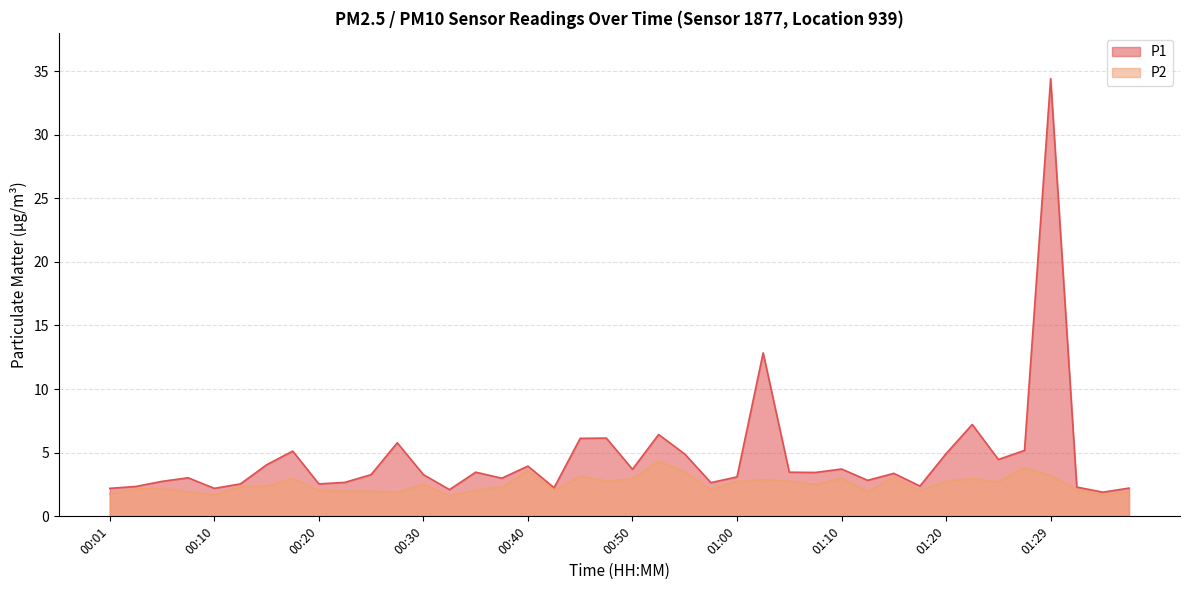

How many data points in P2 are above 2?

30